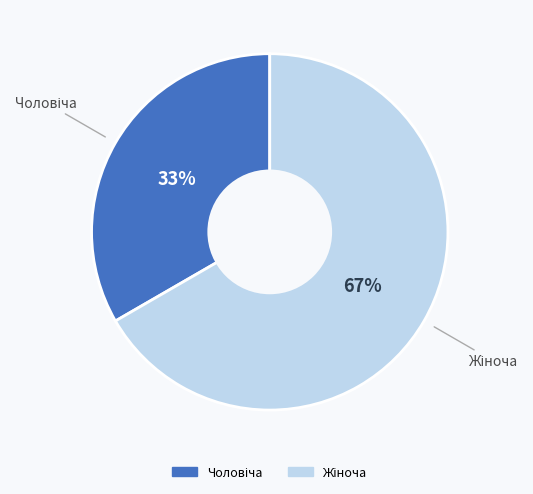

Is there any slice that represents more than half of the pie?

Yes